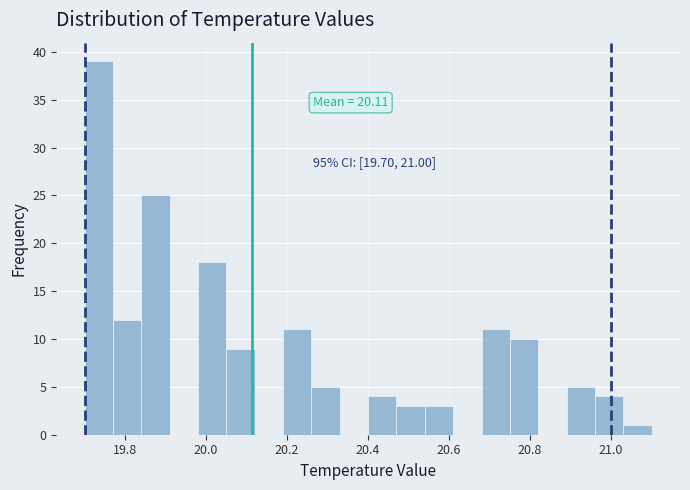

Read against the x-axis, roughly where is the centre of the tallest bar?

19.74